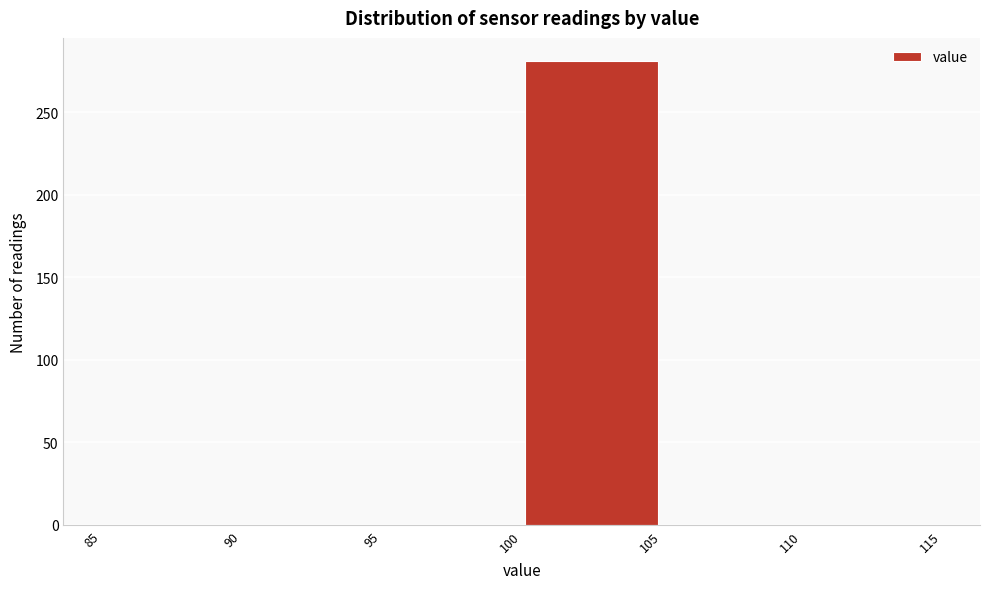

Reading left to right, list every bar in this chart as the range it spans on the x-axis followed by its height. The values are not printed on the chart, so give them approximately, as read against the axis.

85 to 90: 0
90 to 95: 0
95 to 100: 0
100 to 105: 280
105 to 110: 0
110 to 115: 0